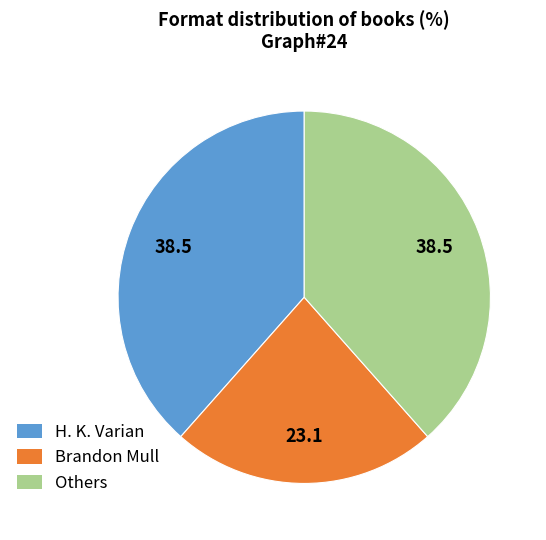

Is there a majority slice in this chart?

No